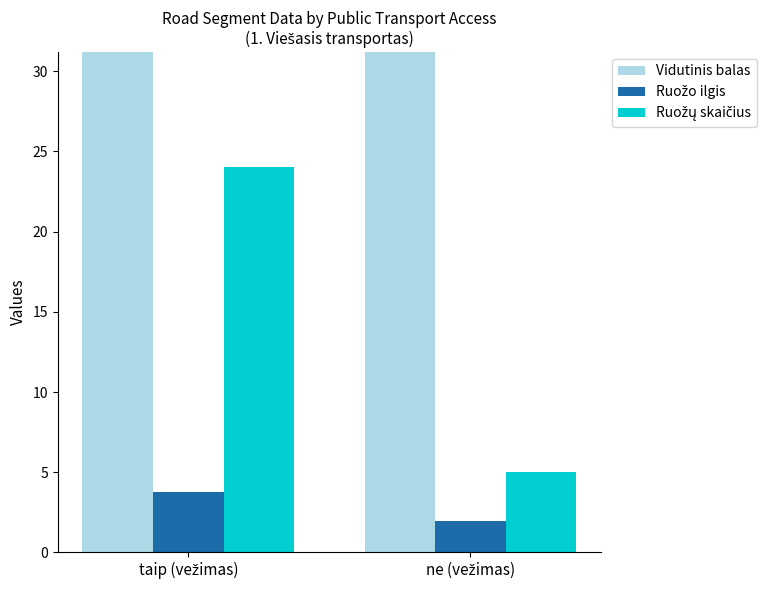

Does the chart contain stacked bars?

No